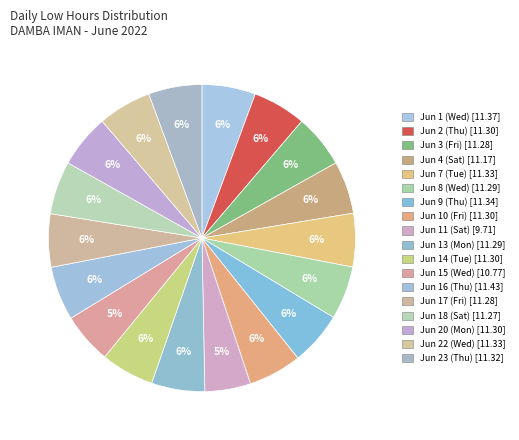

How many segments does this pie chart have?

18